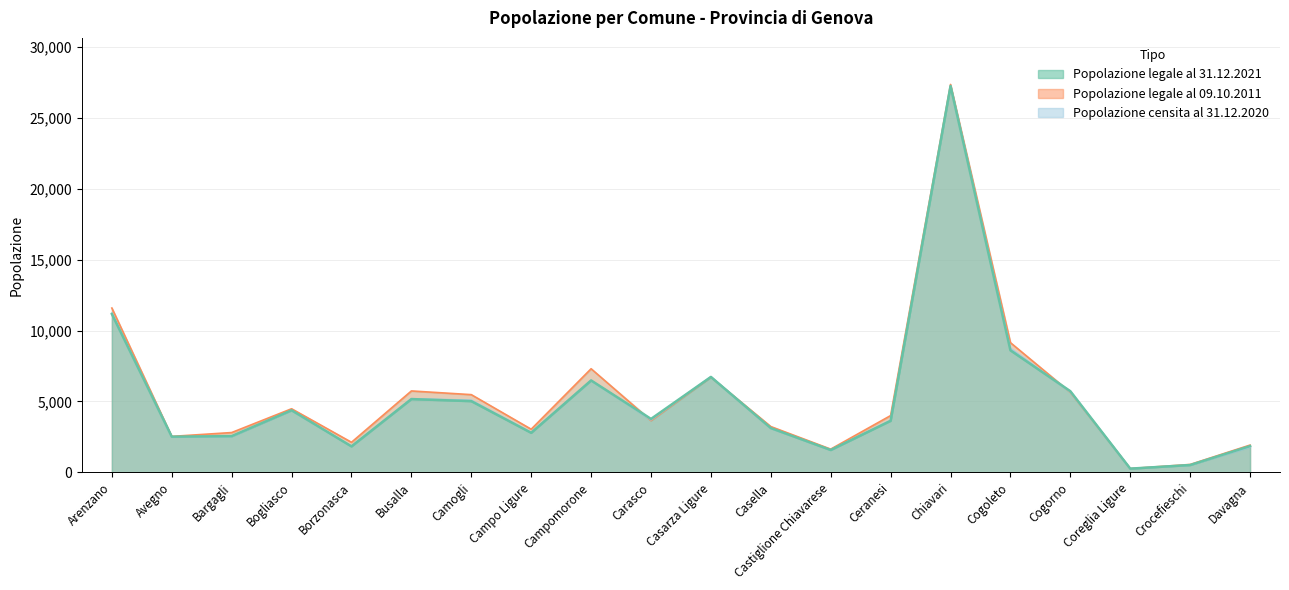

What position from the right is Casarza Ligure?

10